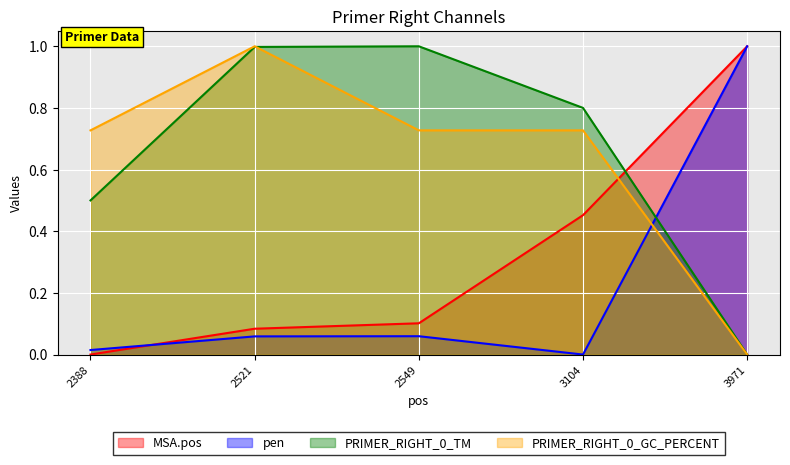

At which category is the sum across all series the highest?

2521